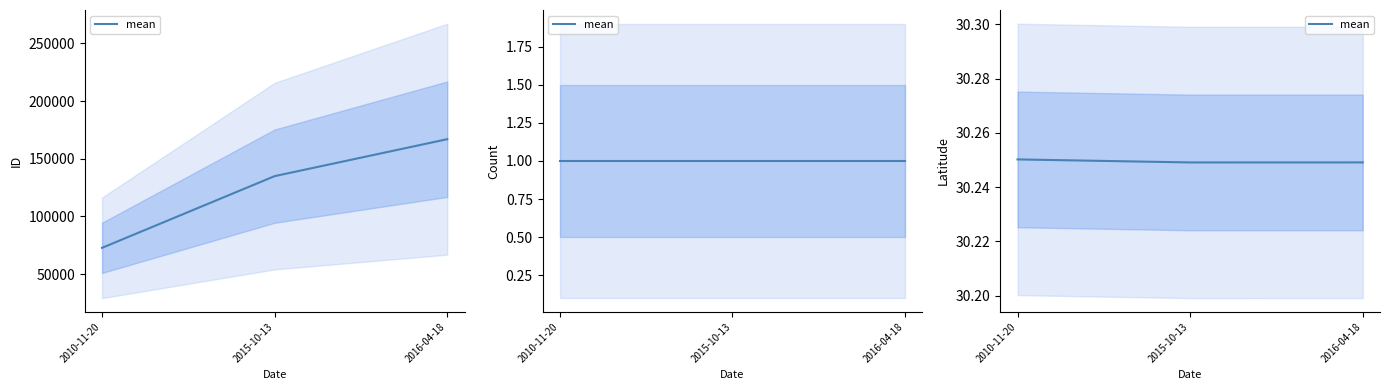

How many lines are shown in the chart?

1